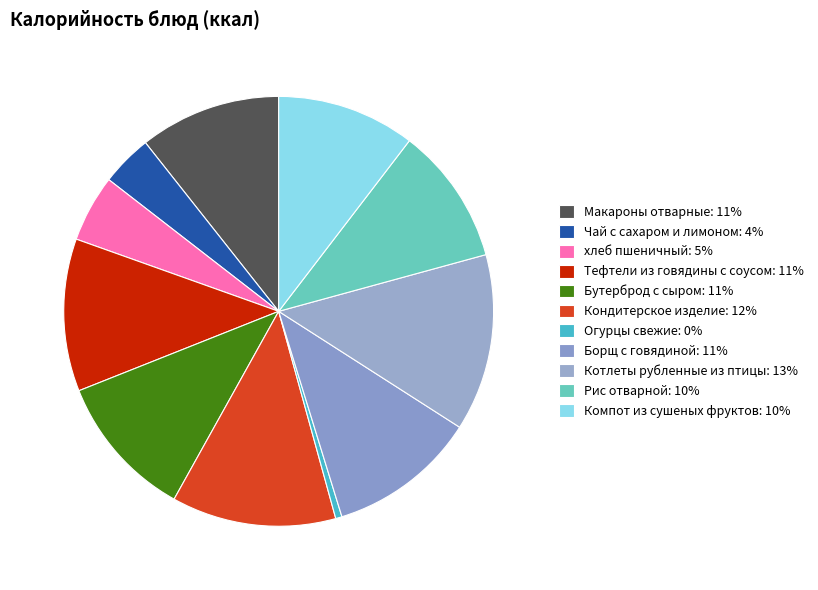

To the nearest percent, what percentage of the pie is Чай с сахаром и лимоном?

4%